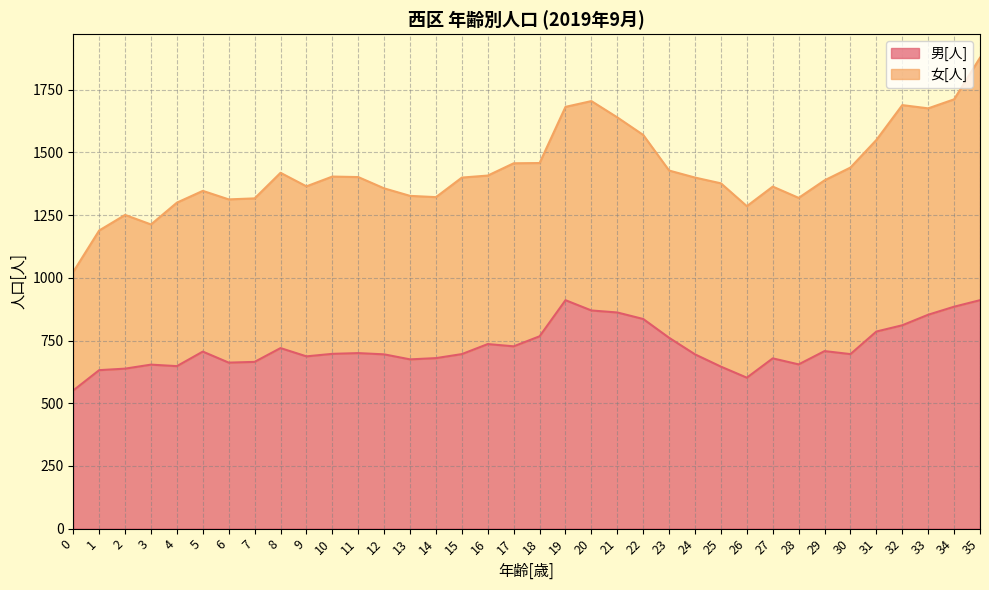

At which label is the value closest to 731?

17